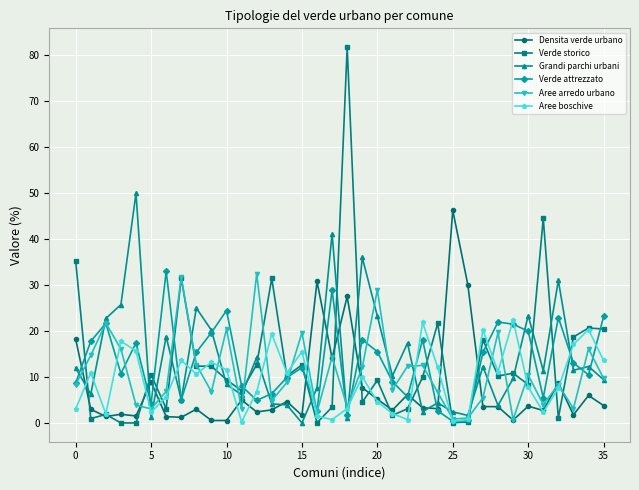

What are all the series names shown in the legend?

Densita verde urbano, Verde storico, Grandi parchi urbani, Verde attrezzato, Aree arredo urbano, Aree boschive